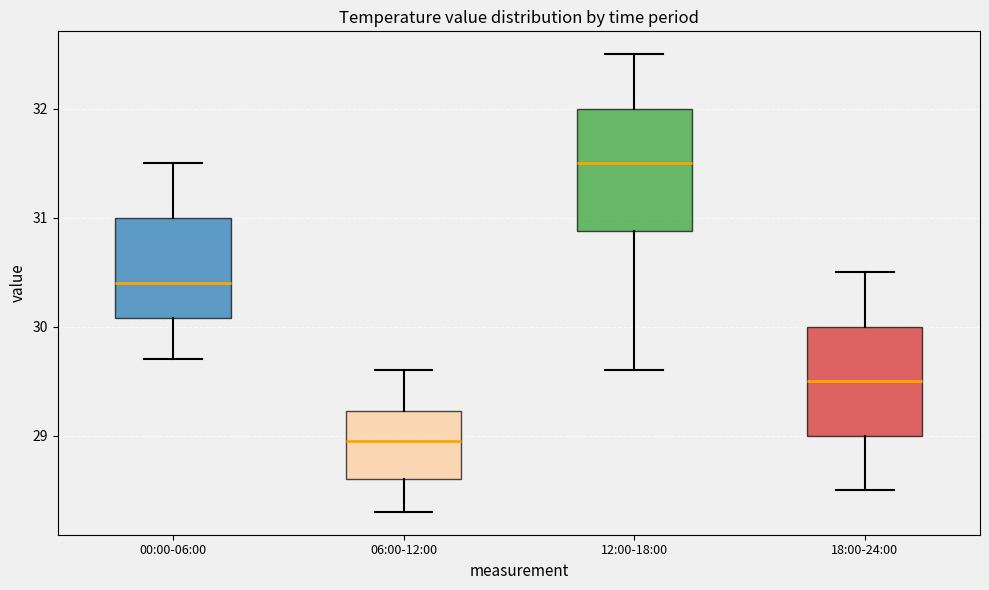

Reading left to right, read every box against the y-axis: the position of its median line, the range the box covers, and the ends of its whiskers. The values are not printed on the chart, so give them approximately, as read against the axis.

00:00-06:00: median 30.4, box 30.1 to 31.0, whiskers 29.7 to 31.5
06:00-12:00: median 29.0, box 28.6 to 29.2, whiskers 28.3 to 29.6
12:00-18:00: median 31.5, box 30.9 to 32.0, whiskers 29.6 to 32.5
18:00-24:00: median 29.5, box 29.0 to 30.0, whiskers 28.5 to 30.5